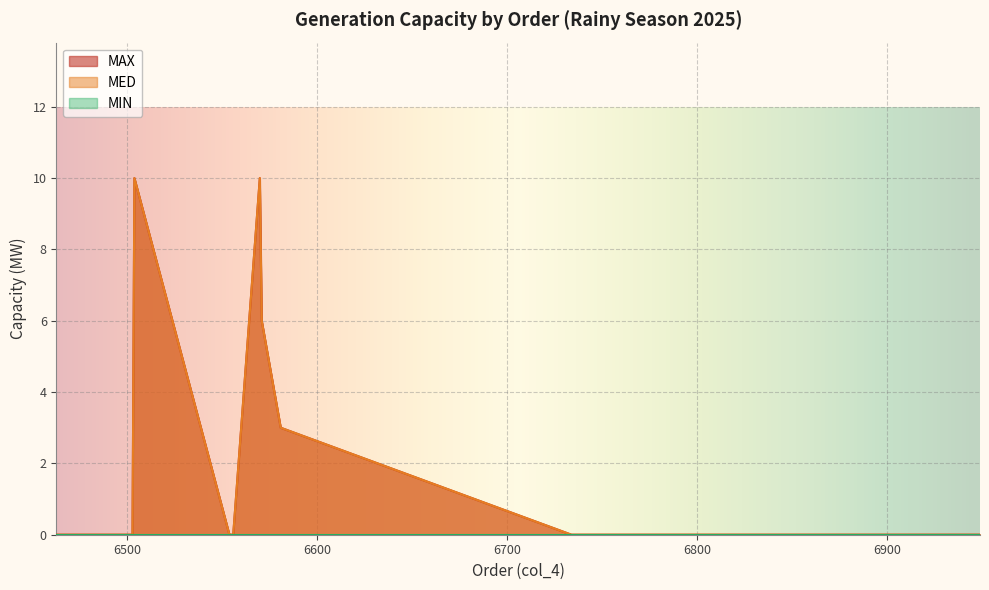

Reading left to right, list all the values displayed in this chart.

MAX: NCH1G1=0	RDV1G1=0	RDV2G1=0	RDV2G2=0	MARG1=0	NCH2G1=0	NCH2G2=0	PORG1=0	PORG2=0	TOAG1=0	CJE=0	DISG1=0	DOFG1=0	SOCG1=10	SOPG1=0	FAR34=0	LANG1=0	COLG1=0	SODG1=10	SCALG1=6	SBUG G1=3	ESOG1=0	MSOG1=0	VALG1=0
MED: NCH1G1=0	RDV1G1=0	RDV2G1=0	RDV2G2=0	MARG1=0	NCH2G1=0	NCH2G2=0	PORG1=0	PORG2=0	TOAG1=0	CJE=0	DISG1=0	DOFG1=0	SOCG1=10	SOPG1=0	FAR34=0	LANG1=0	COLG1=0	SODG1=10	SCALG1=6	SBUG G1=3	ESOG1=0	MSOG1=0	VALG1=0
MIN: NCH1G1=0	RDV1G1=0	RDV2G1=0	RDV2G2=0	MARG1=0	NCH2G1=0	NCH2G2=0	PORG1=0	PORG2=0	TOAG1=0	CJE=0	DISG1=0	DOFG1=0	SOCG1=0	SOPG1=0	FAR34=0	LANG1=0	COLG1=0	SODG1=0	SCALG1=0	SBUG G1=0	ESOG1=0	MSOG1=0	VALG1=0